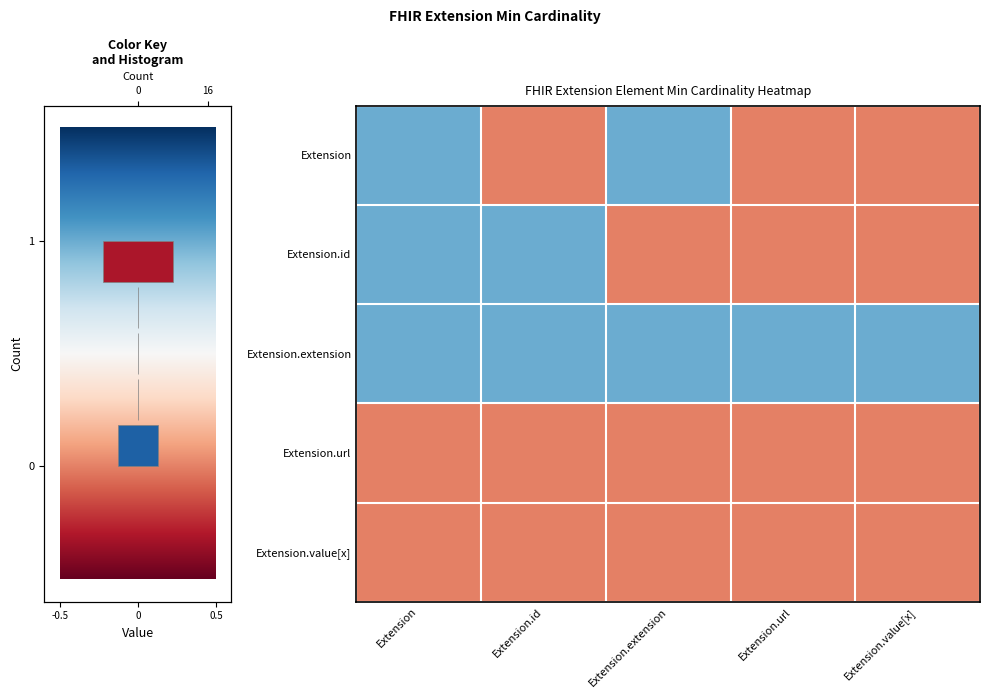

How many data points in row_0 are less than 1?

2